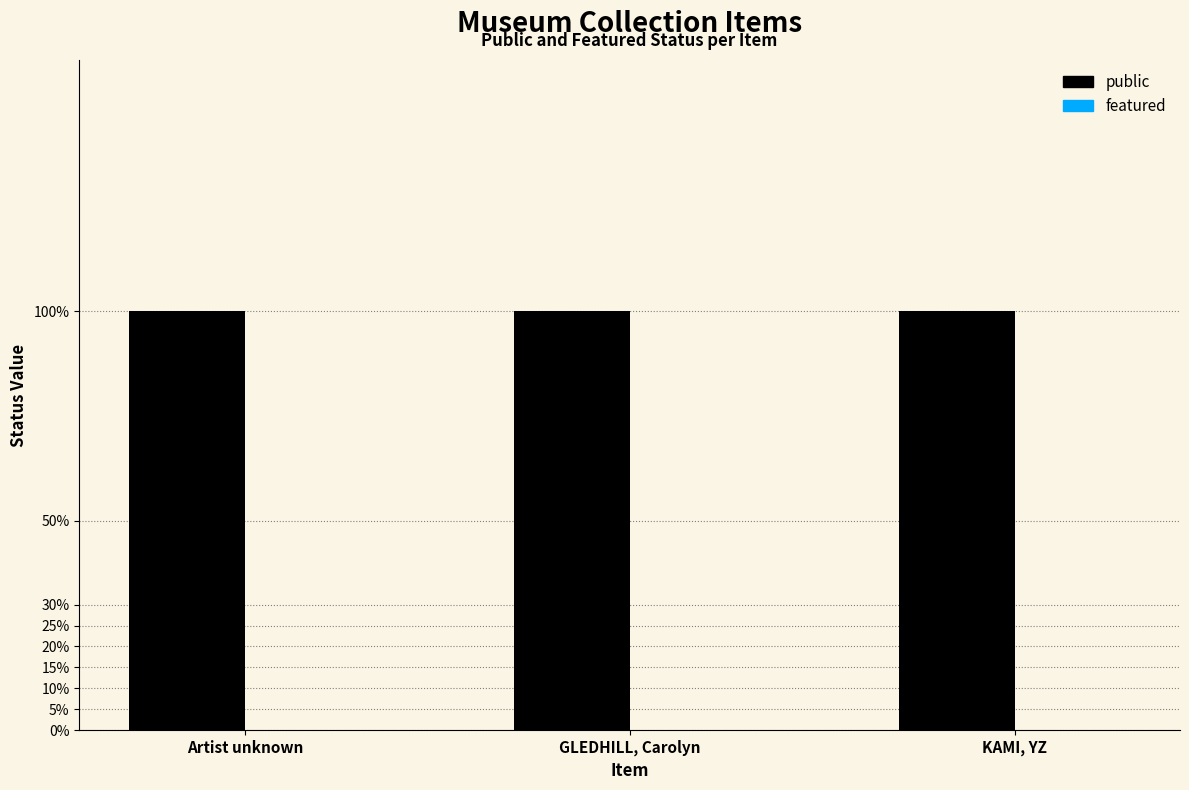

What is the spread (max minus min) of values at KAMI, YZ?

1